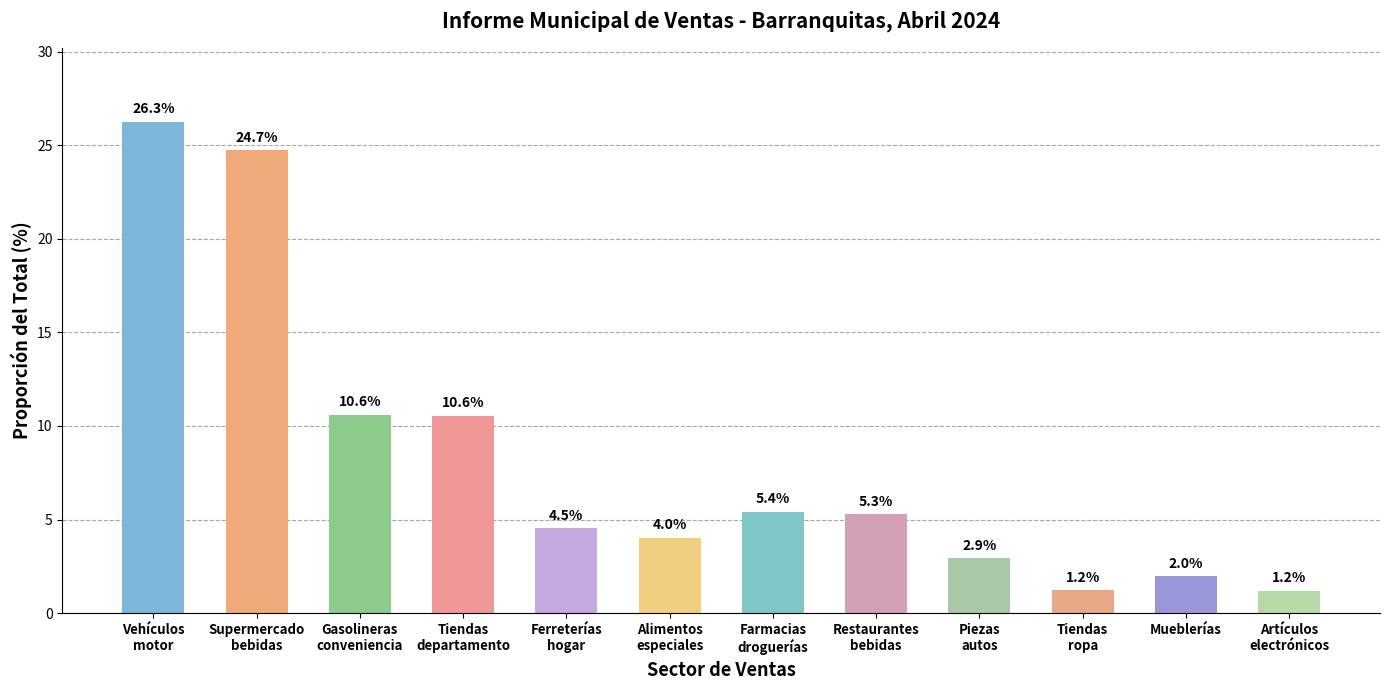

Reading right to left, list all the values displayed in this chart.

Artículos
electrónicos=1.2	Mueblerías=2.0	Tiendas
ropa=1.2	Piezas
autos=2.9	Restaurantes
bebidas=5.3	Farmacias
droguerías=5.4	Alimentos
especiales=4.0	Ferreterías
hogar=4.5	Tiendas
departamento=10.6	Gasolineras
conveniencia=10.6	Supermercado
bebidas=24.7	Vehículos
motor=26.3